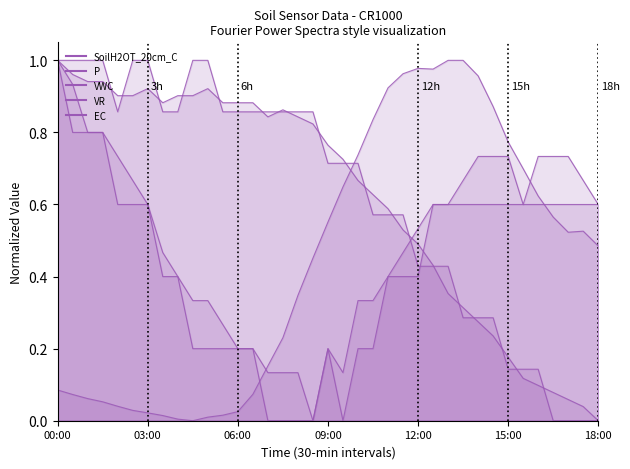

Does the chart have visible grid lines?

No